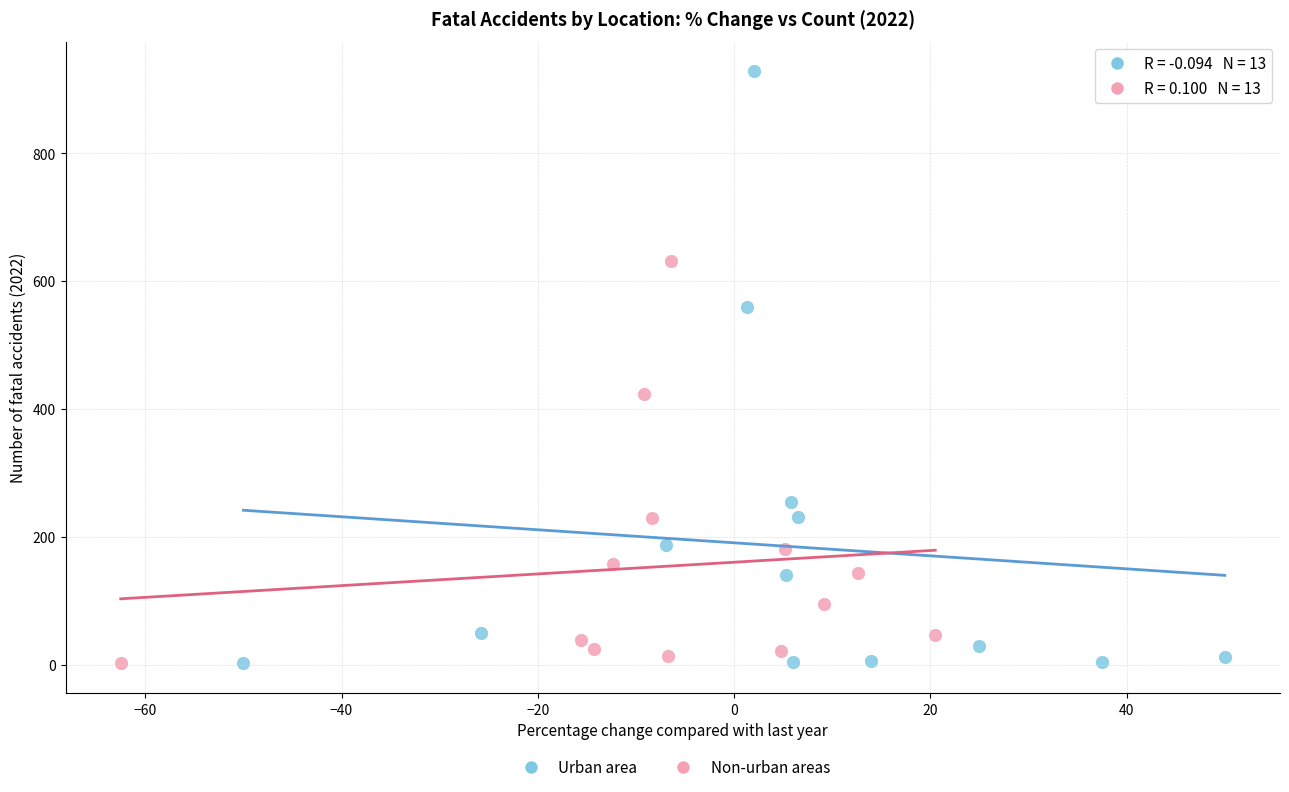

Which series has the largest Y range (max minus min)?

Urban area